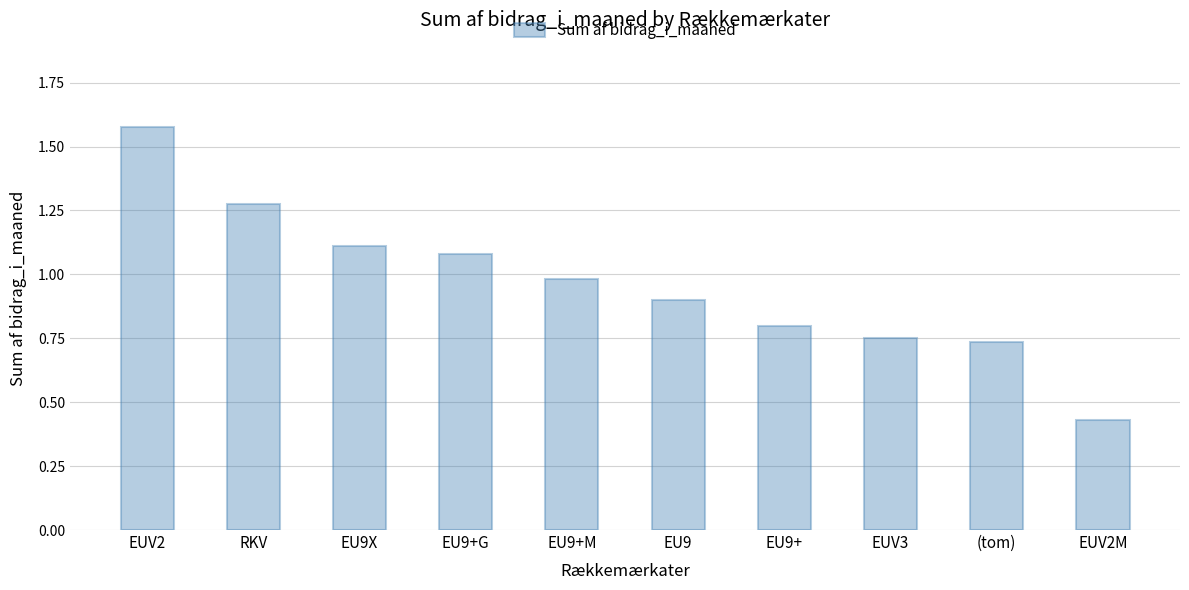

What is the label of the 6th bar from the right?

EU9+M